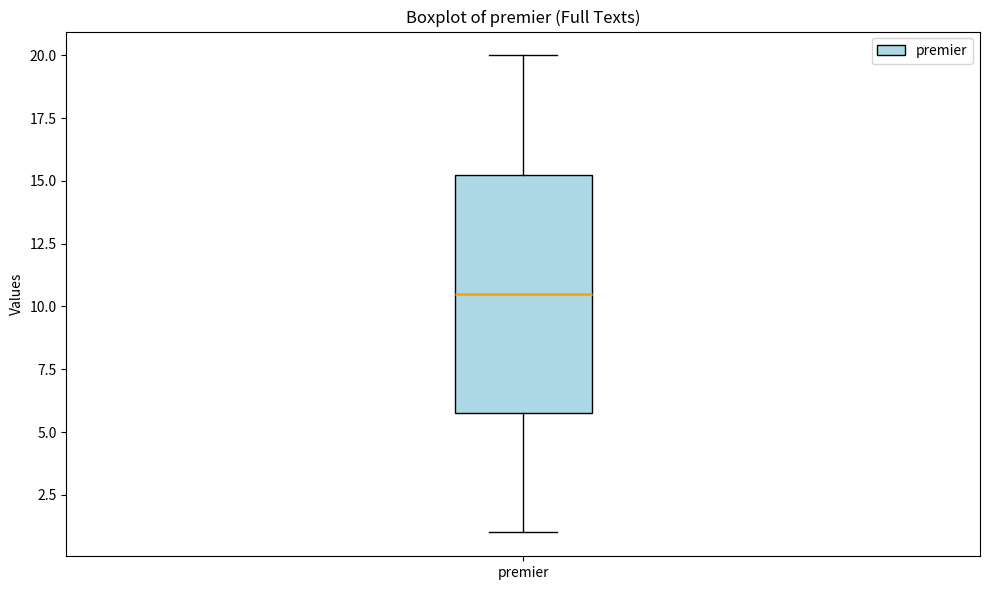

Read this box plot against the y-axis: the position of the median line, the range covered by the box, and the ends of both whiskers. The values are not printed on the chart, so give them approximately, as read against the axis.

median 10.5, box 6.0 to 15.5, whiskers 1.0 to 20.0